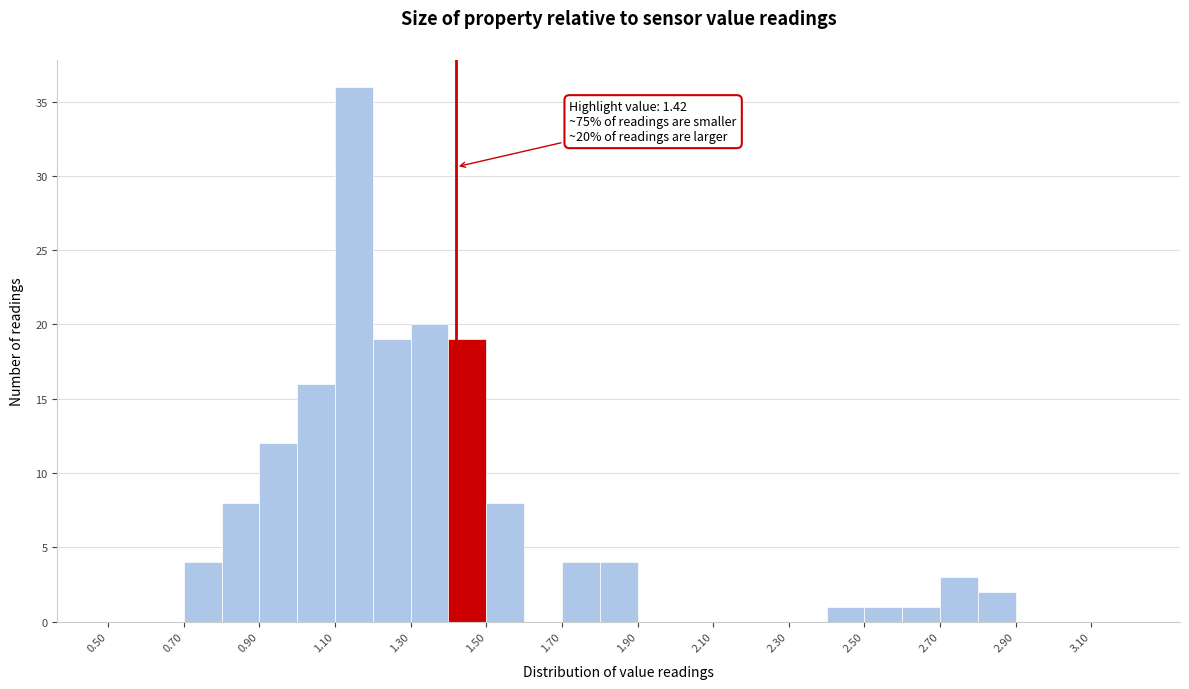

Which range on the x-axis has the tallest bar?

1.1 to 1.2